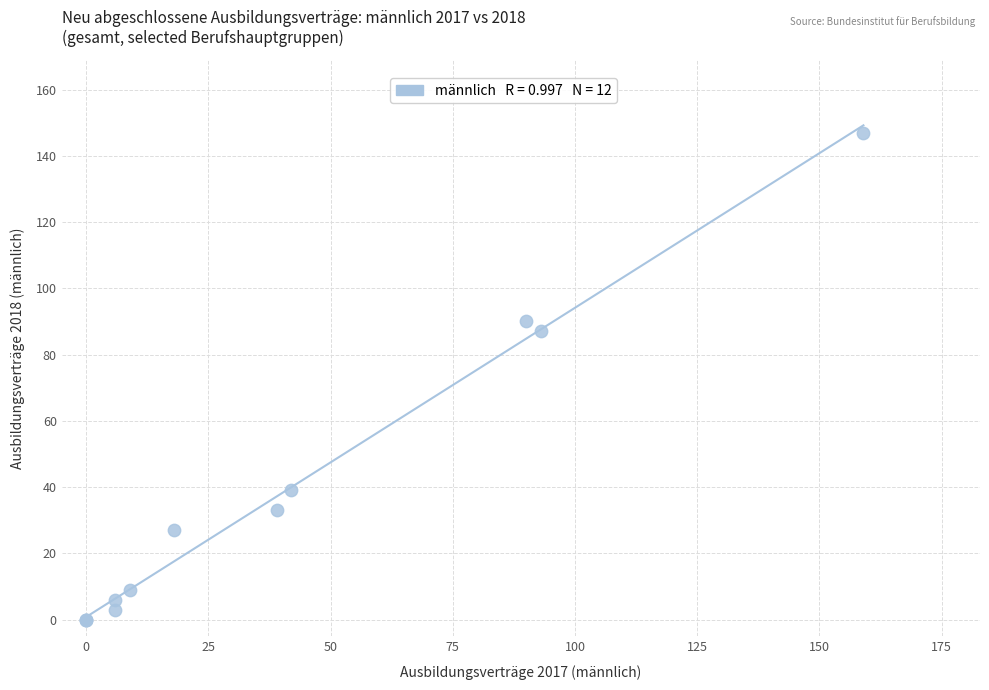

What Y value in the scatter plot is closest to 73?

87